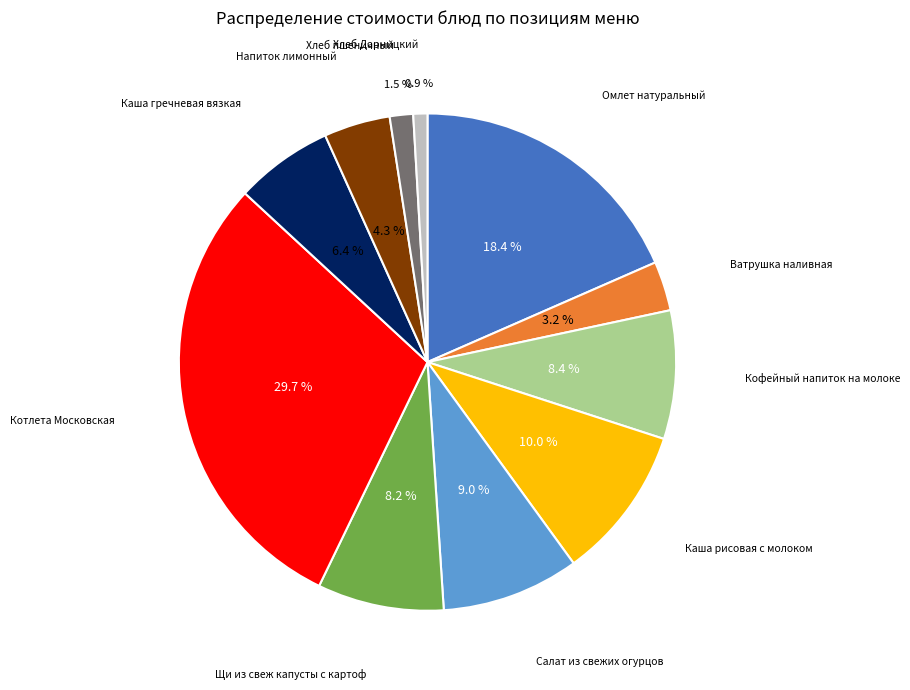

Does any single category account for the majority?

No